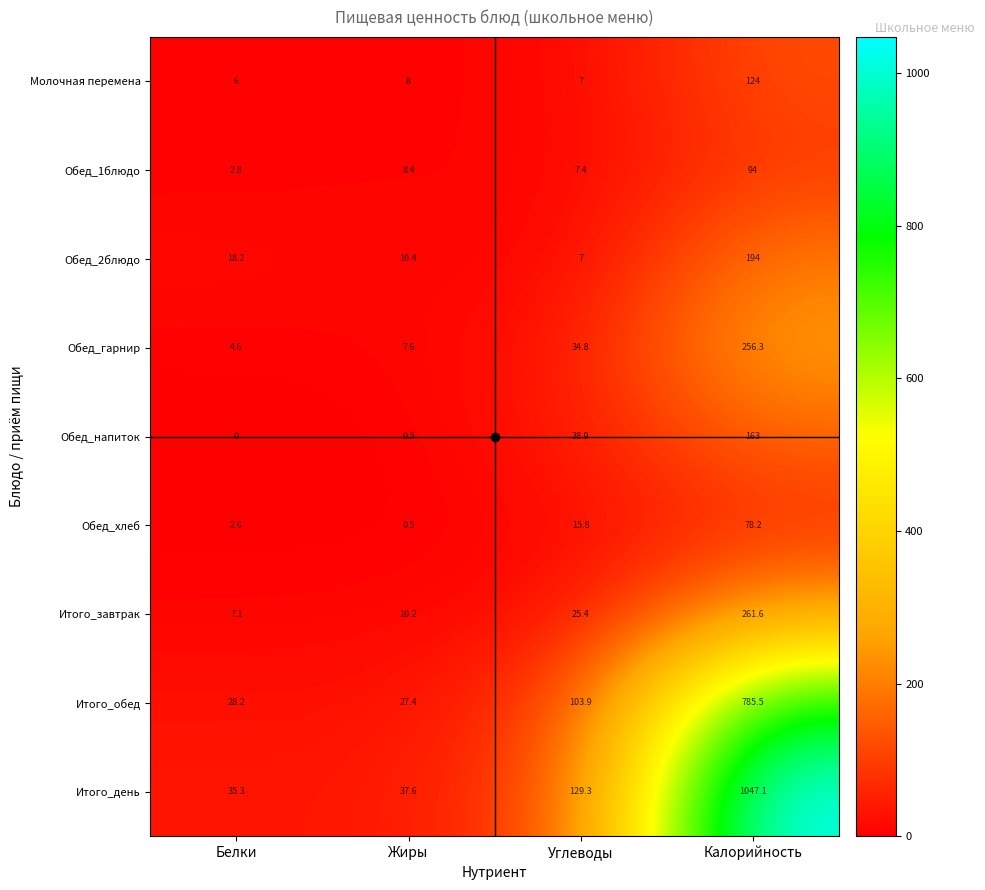

At which category is the sum across all series the highest?

Калорийность